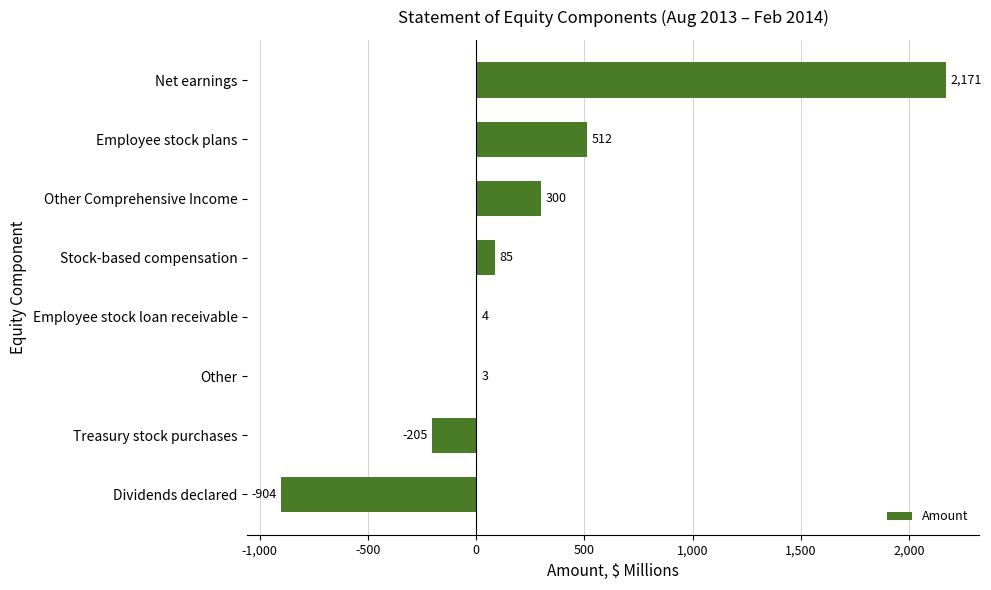

Count the number of data series in this chart.

1